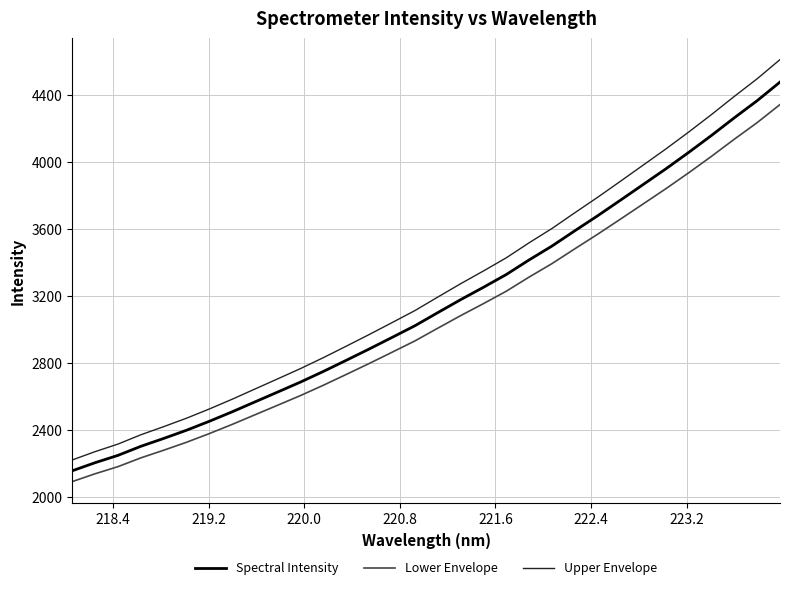

True or false: Spectral Intensity and Lower Envelope cross at least once.

False